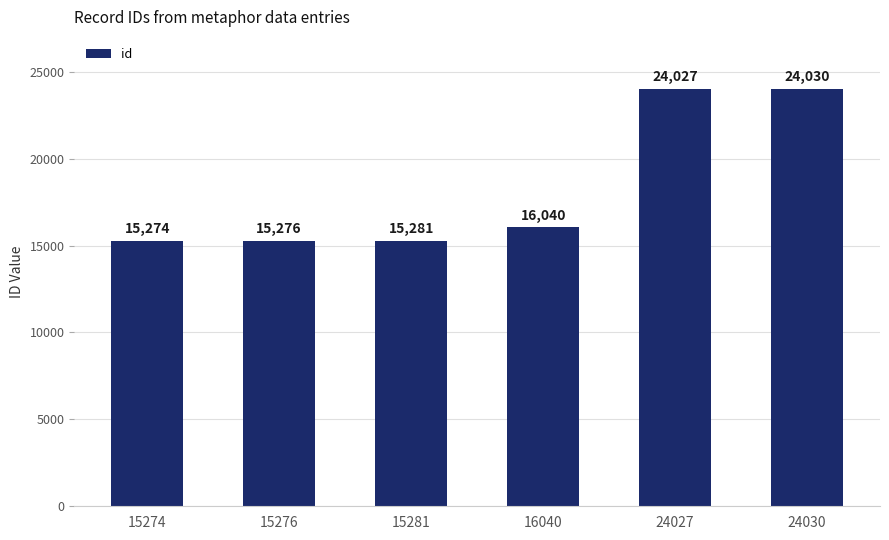

What is the difference between the maximum and minimum values?

8756